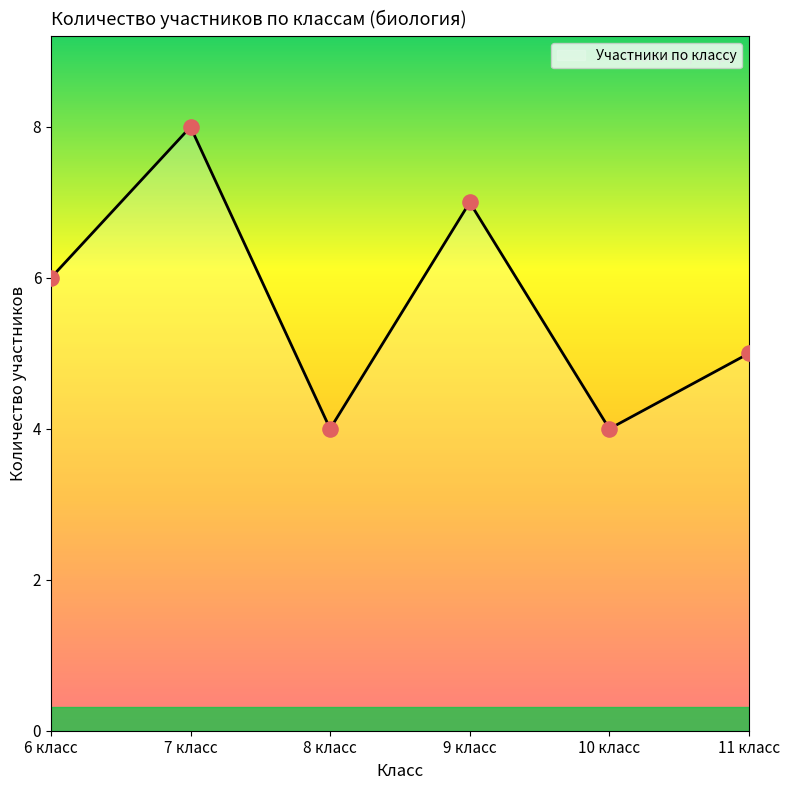

What is the change in value from 8 класс to 11 класс?

+1